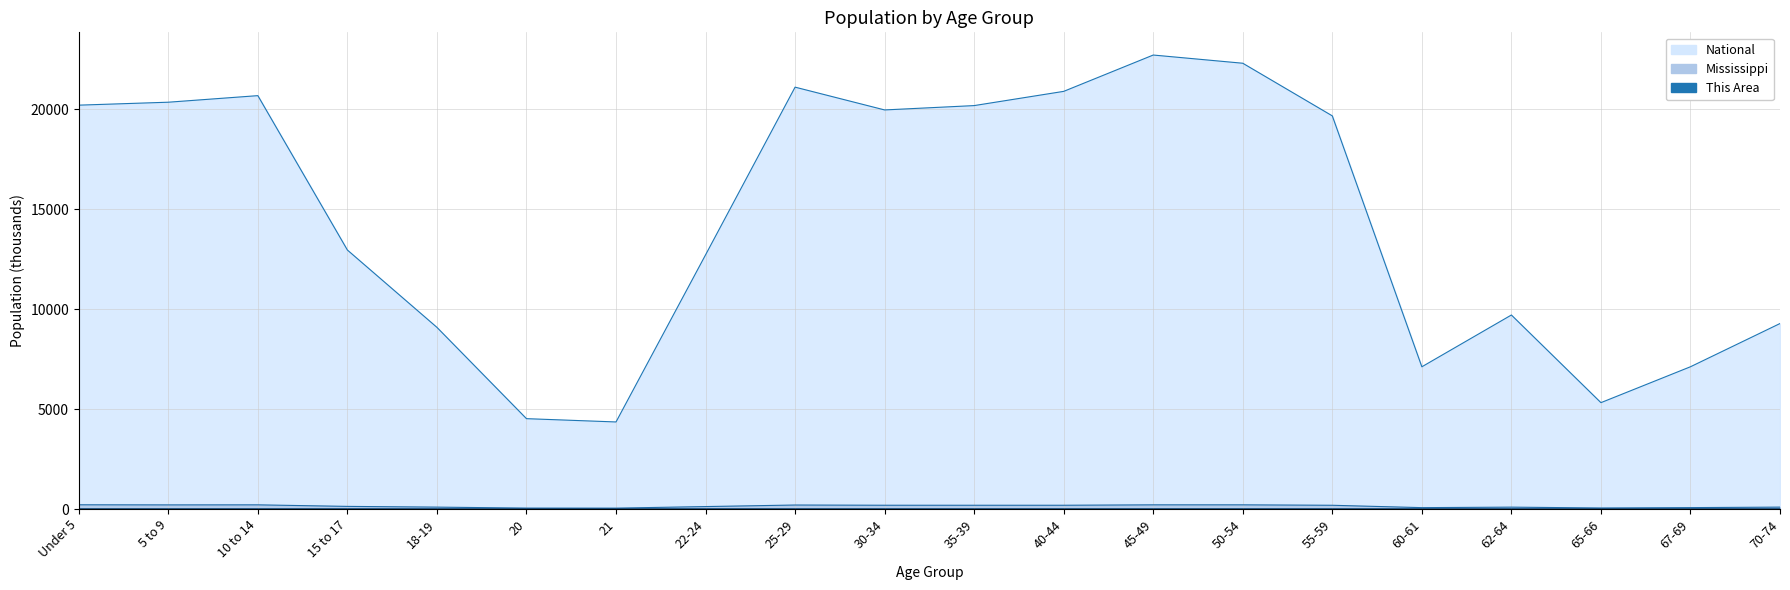

At which label does National first exceed 19664?

Under 5